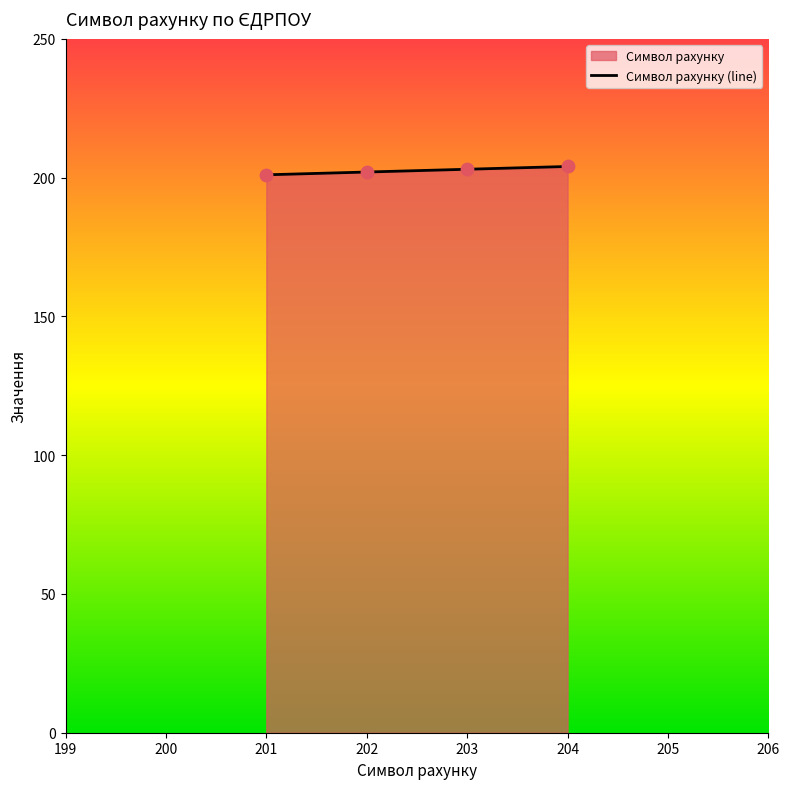

What is the change in value from 202 to 204?

+2